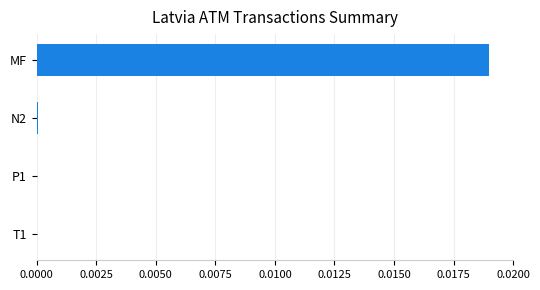

The value at MF is 0.0. True or false?

True